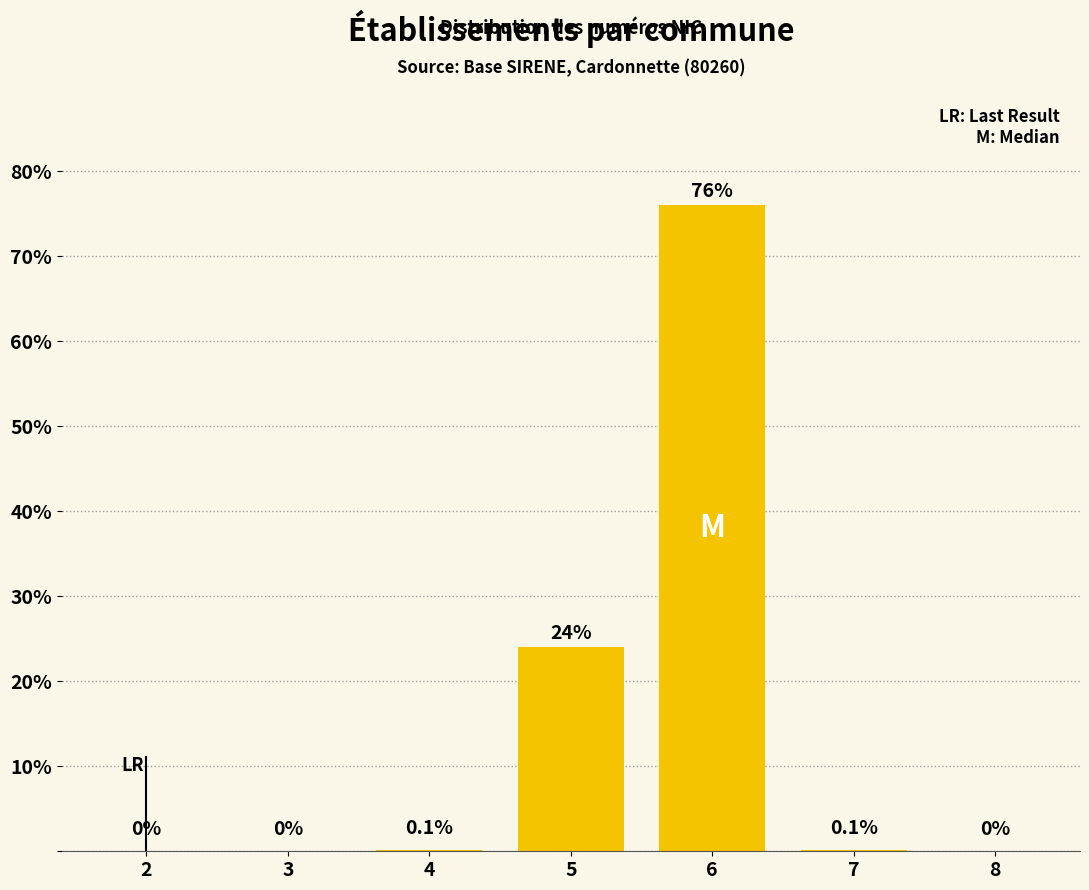

Reading left to right, extract all data points from this chart.

2=0.0	3=0.0	4=0.1	5=24.0	6=76.0	7=0.1	8=0.0